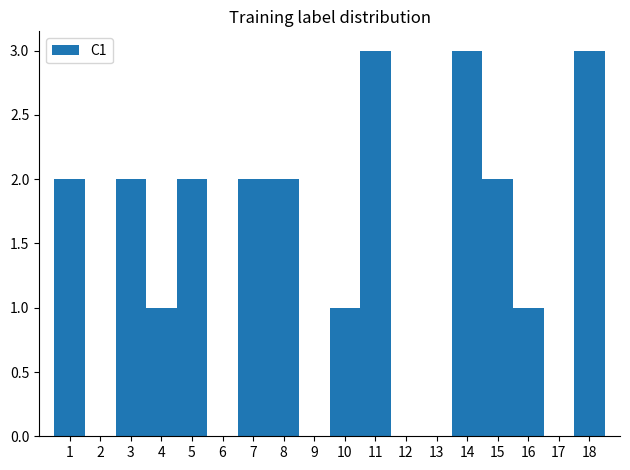

Reading left to right, list every bar in this chart as the range it spans on the x-axis followed by its height. The values are not printed on the chart, so give them approximately, as read against the axis.

0.5 to 1.5: 2
1.5 to 2.5: 0
2.5 to 3.5: 2
3.5 to 4.5: 1
4.5 to 5.5: 2
5.5 to 6.5: 0
6.5 to 7.5: 2
7.5 to 8.5: 2
8.5 to 9.5: 0
9.5 to 10.5: 1
10.5 to 11.5: 3
11.5 to 12.5: 0
12.5 to 13.5: 0
13.5 to 14.5: 3
14.5 to 15.5: 2
15.5 to 16.5: 1
16.5 to 17.5: 0
17.5 to 18.5: 3